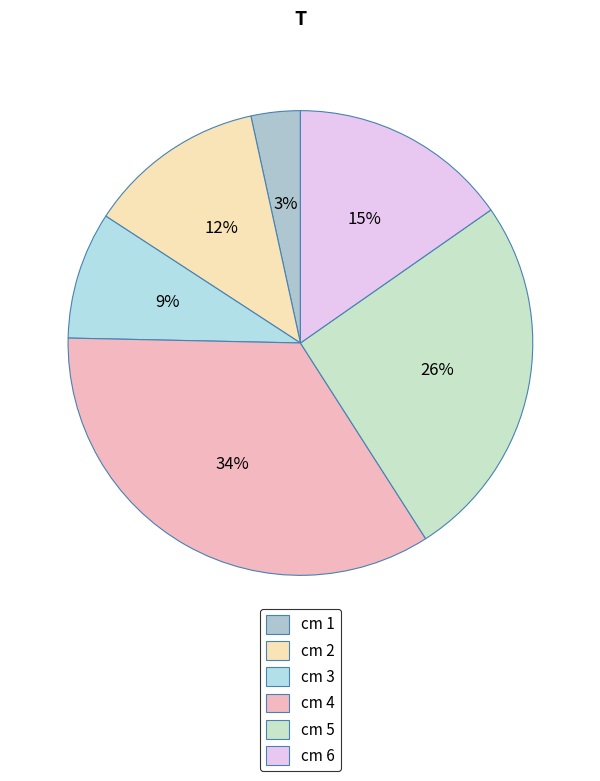

How many segments does this pie chart have?

6